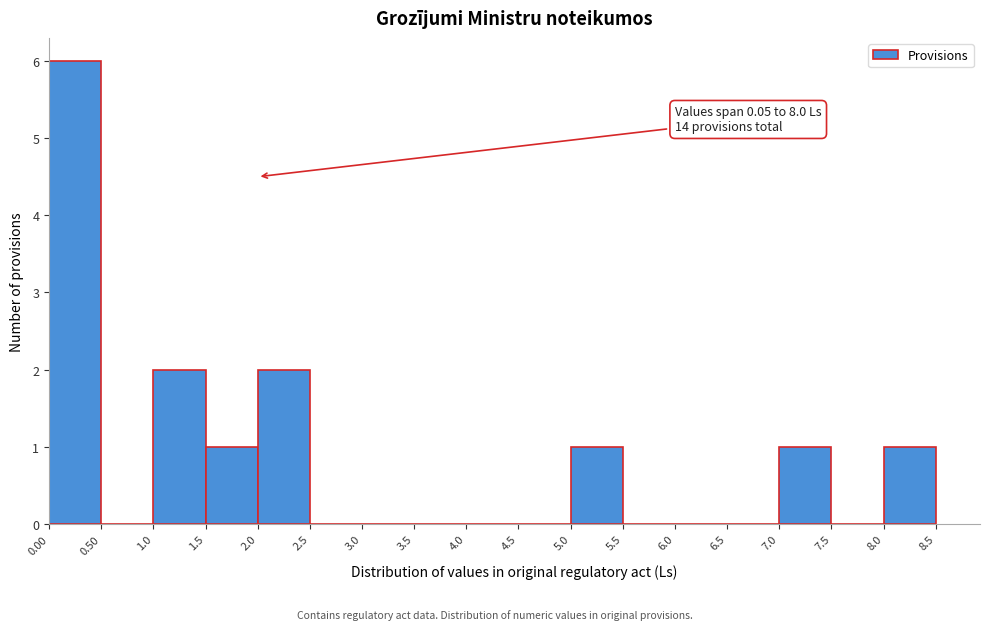

Which range on the x-axis has the tallest bar?

0.00 to 0.50